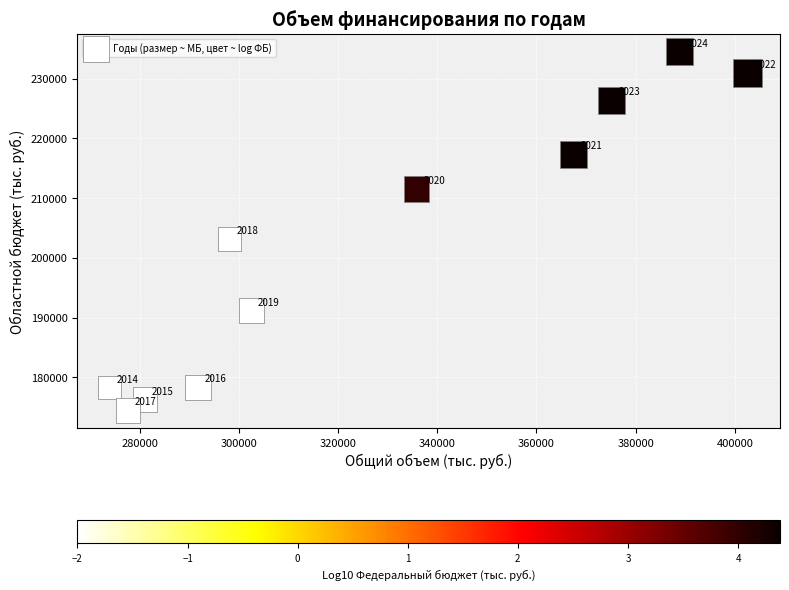

What Y value in the scatter plot is closest to 204491?

203130.8